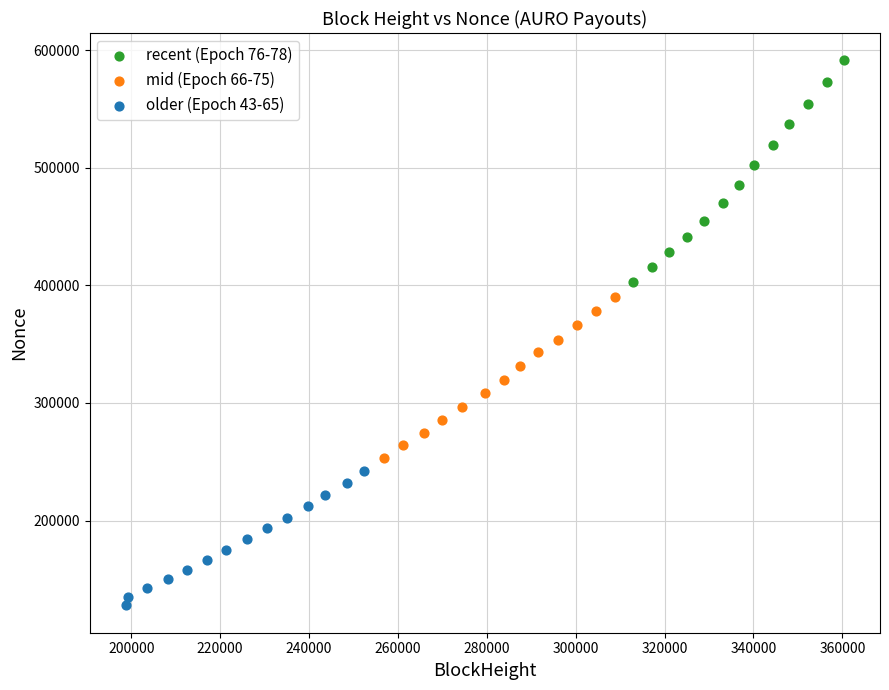

What are all the series names shown in the legend?

recent (Epoch 76-78), mid (Epoch 66-75), older (Epoch 43-65)